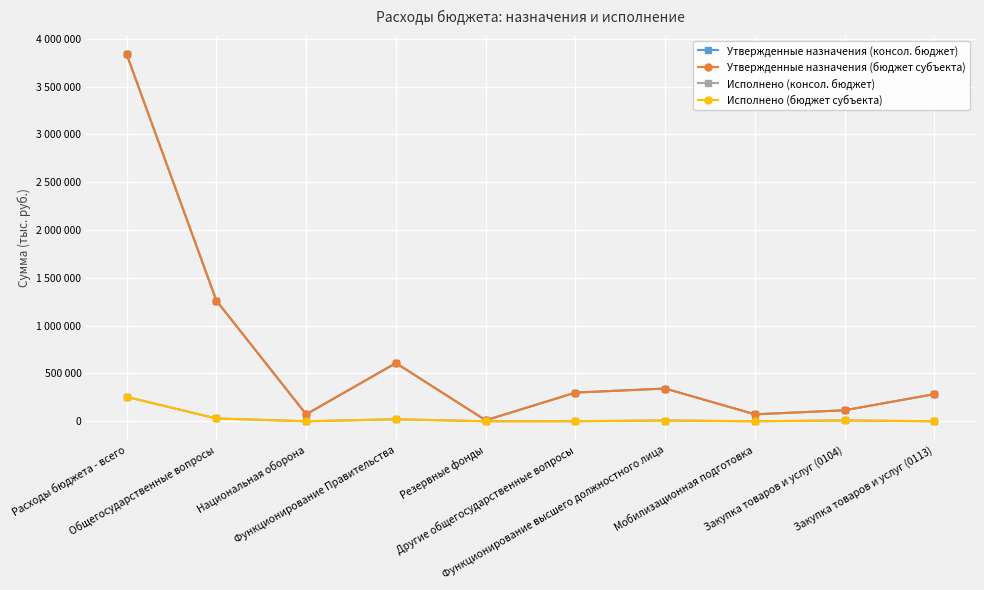

Does the chart have visible grid lines?

Yes